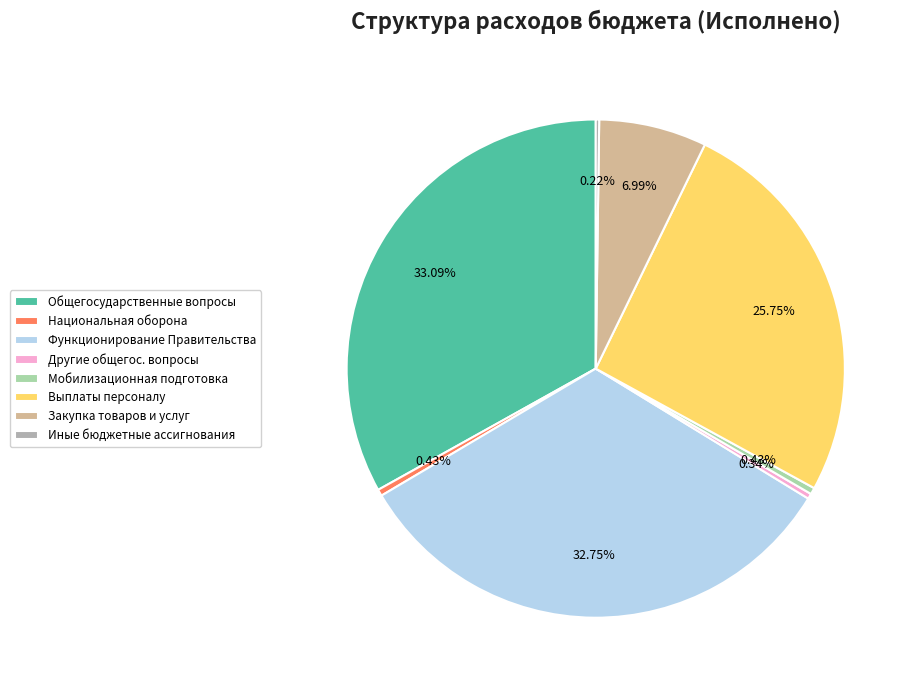

Is there a majority slice in this chart?

No